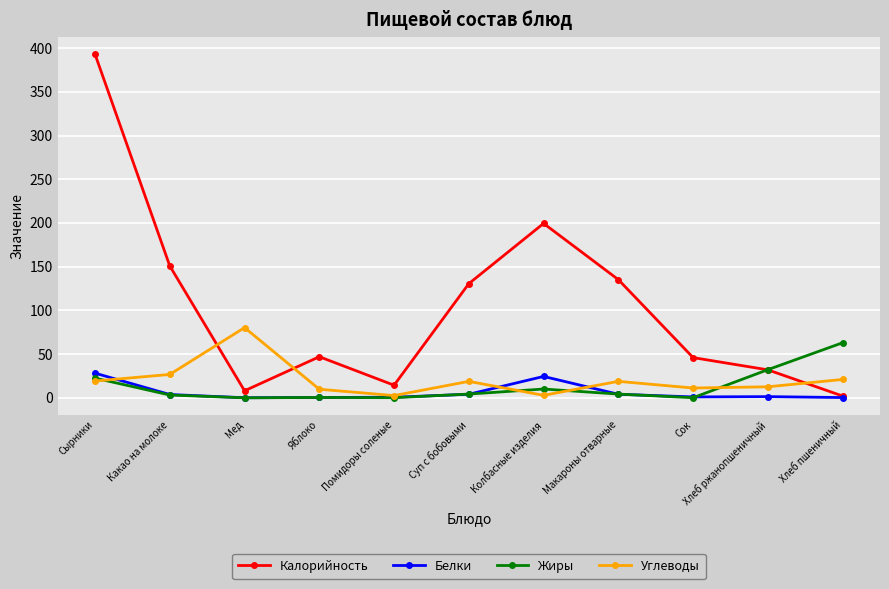

Which series has the widest spread of values?

Калорийность